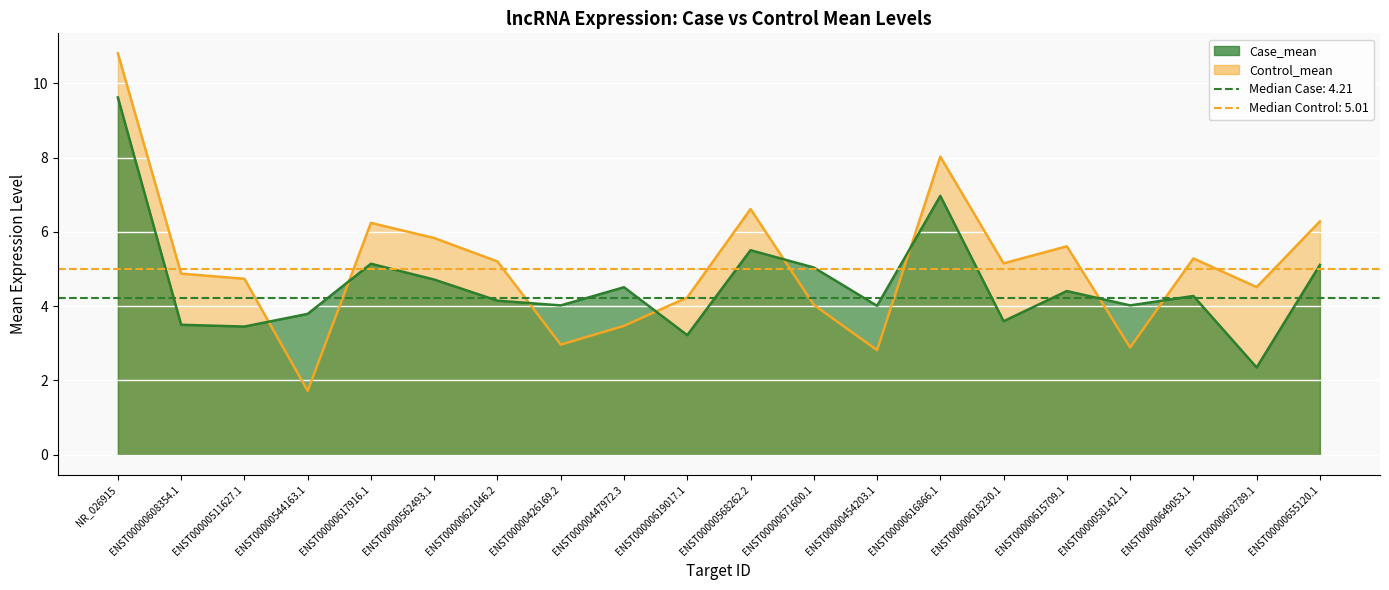

What is the difference between the Case_mean values at ENST00000621046.2 and ENST00000454203.1?

0.1